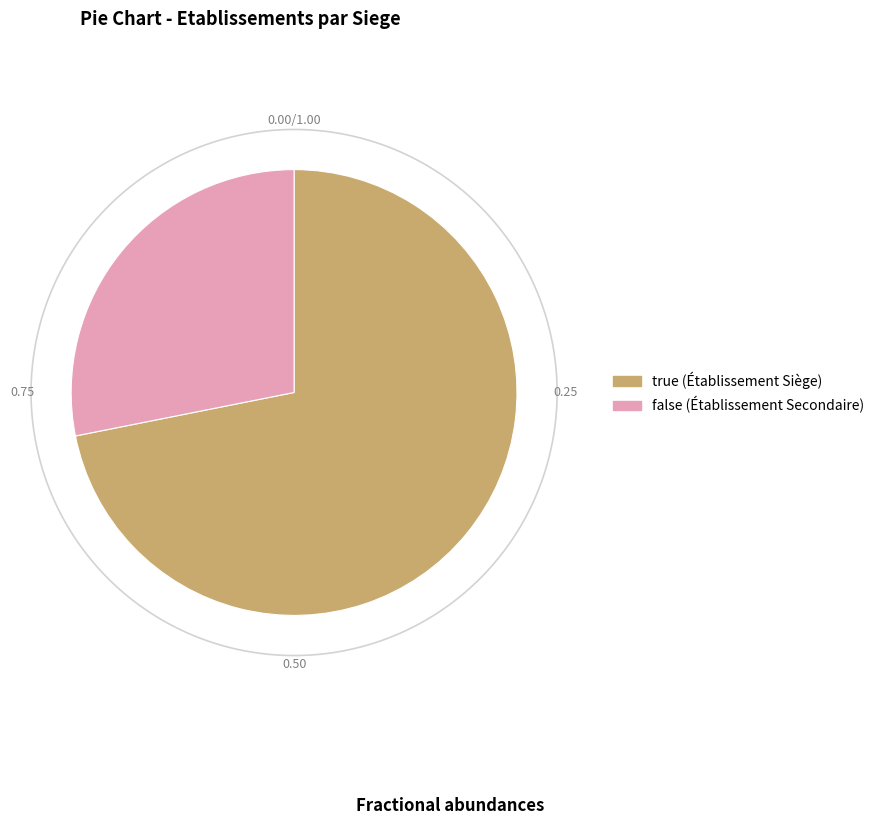

Rank the categories by value from highest to lowest.

true, false